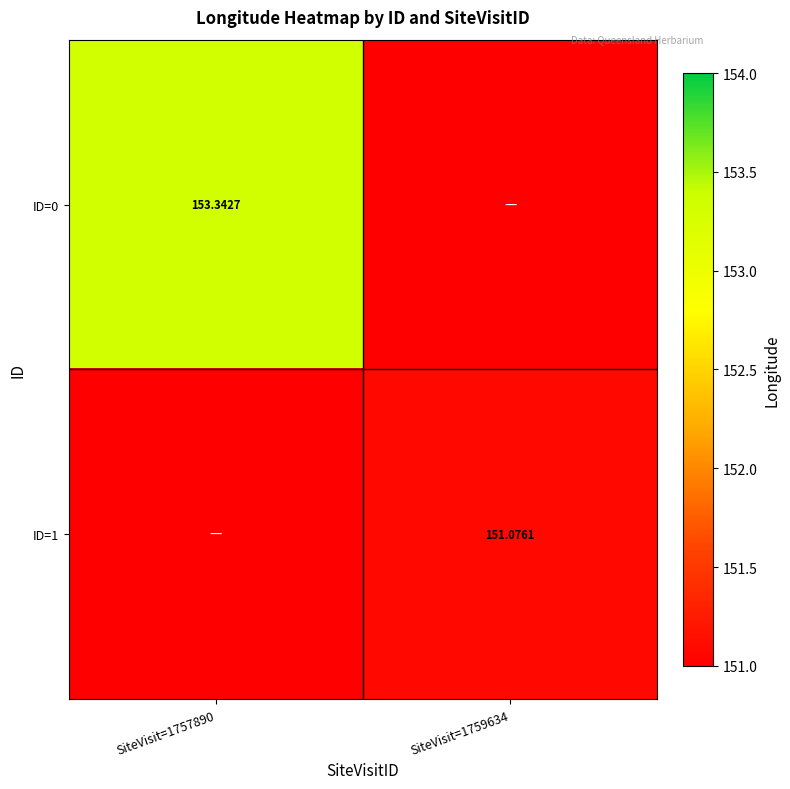

What is the difference between the ID=0 values at SiteVisit=1759634 and SiteVisit=1757890?

153.3